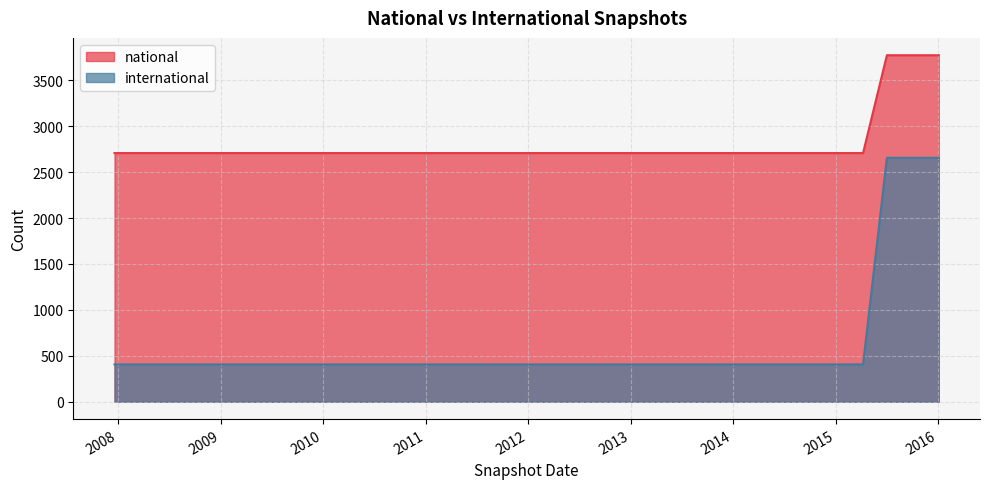

What are all the series names shown in the legend?

national, international